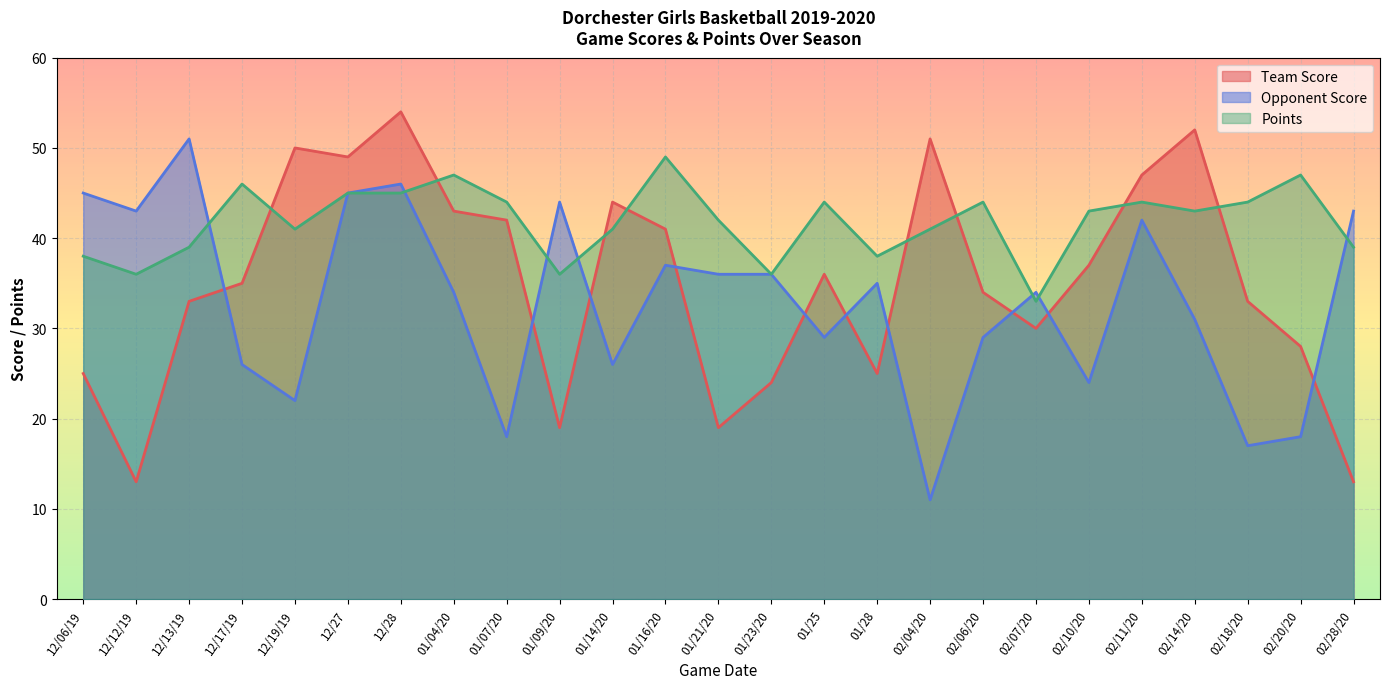

Is the value of Team Score at 01/04/20 greater than the value of Opponent Score at 02/20/20?

Yes